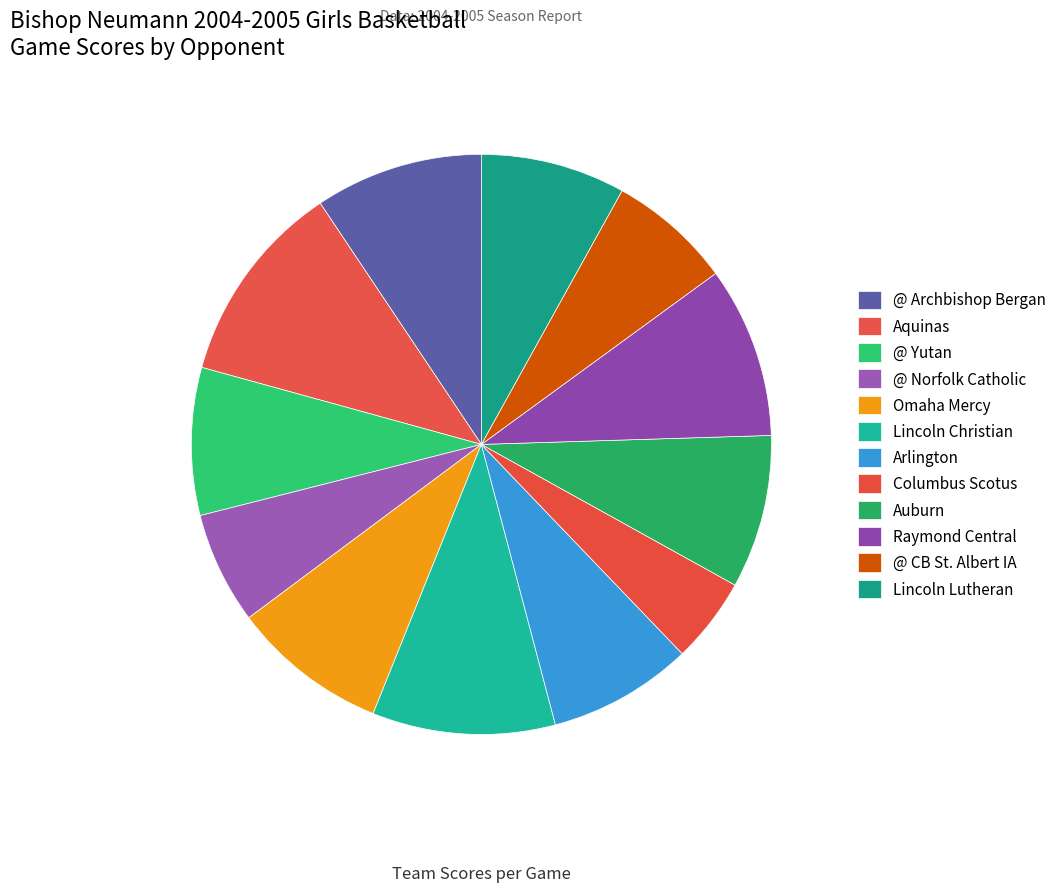

To the nearest percent, what is the average slice percentage?

8%